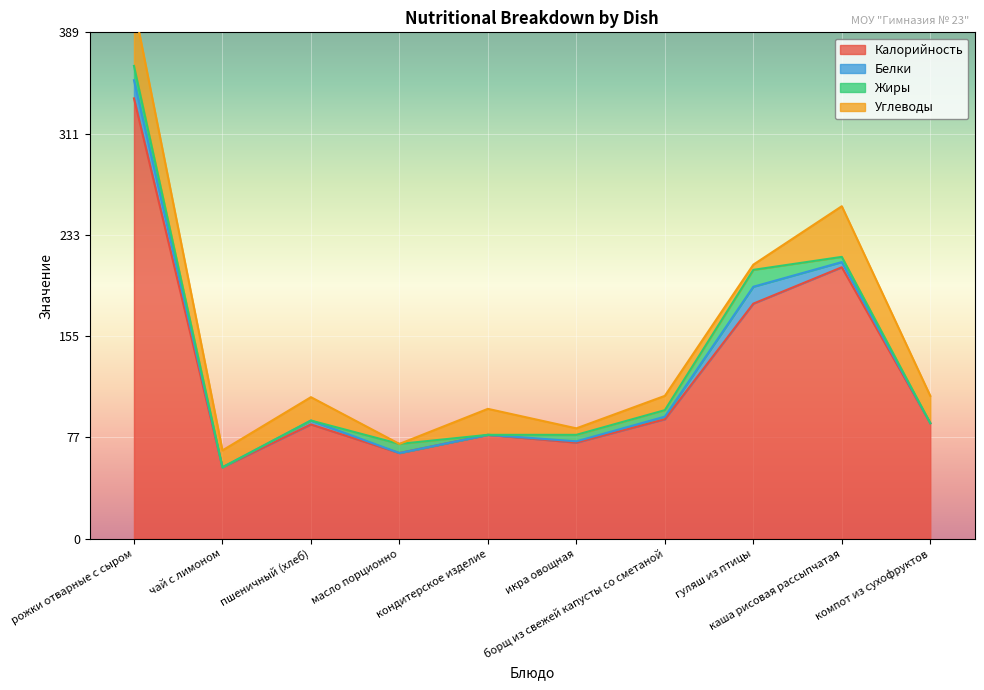

How many categories are shown in the chart?

10